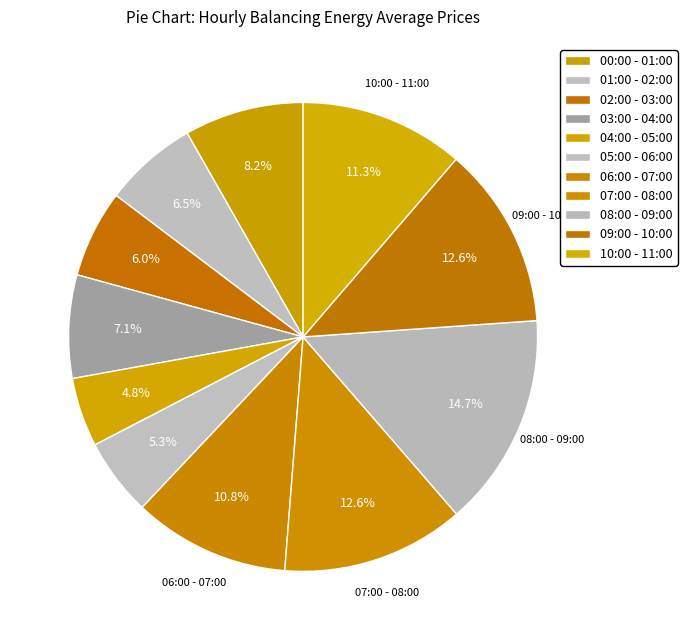

To the nearest percent, what percentage of the pie is 03:00 - 04:00?

7%